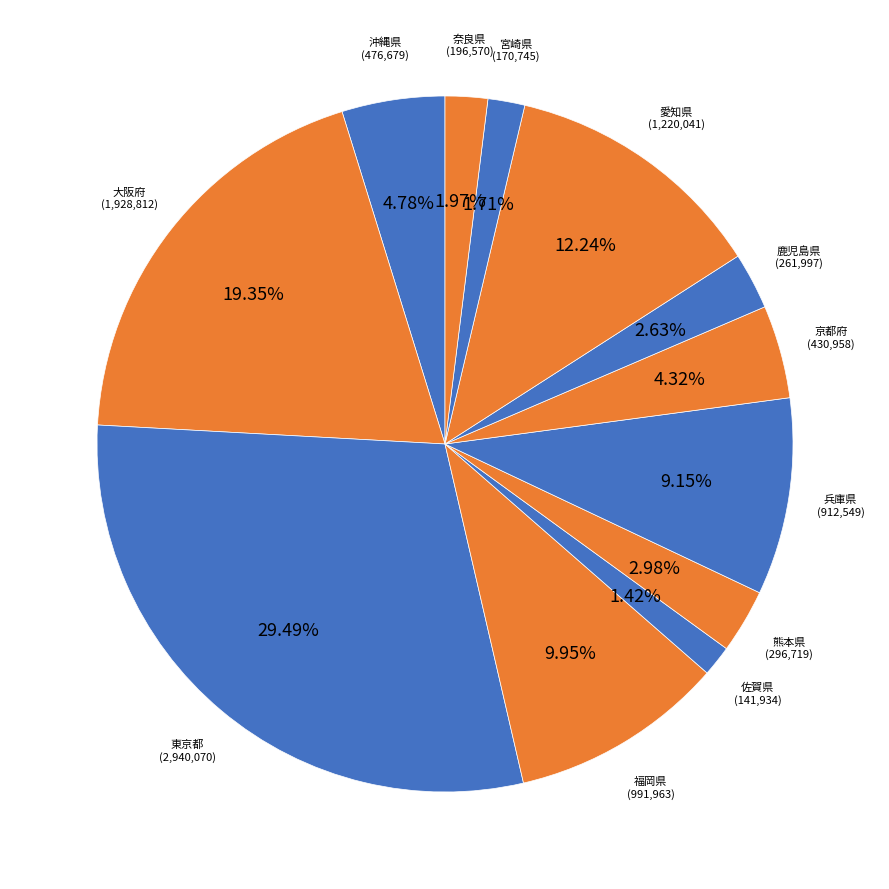

Is 奈良県 the majority of the pie?

No